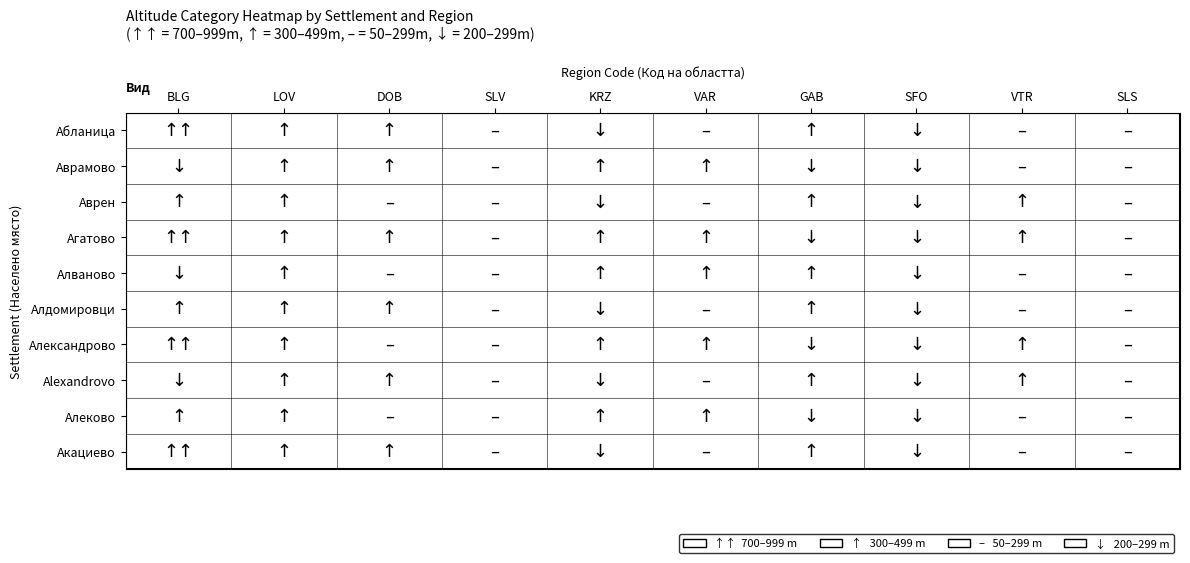

Which series has the largest range (max minus min)?

VTR